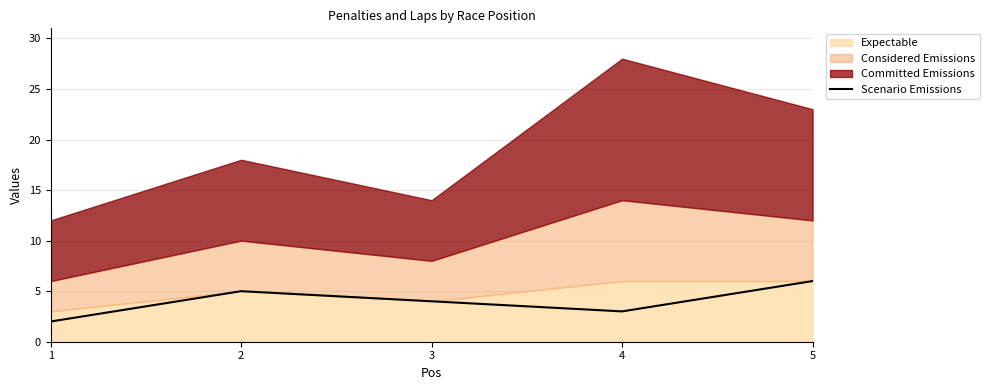

Which has a higher value, 5 or 1?

5